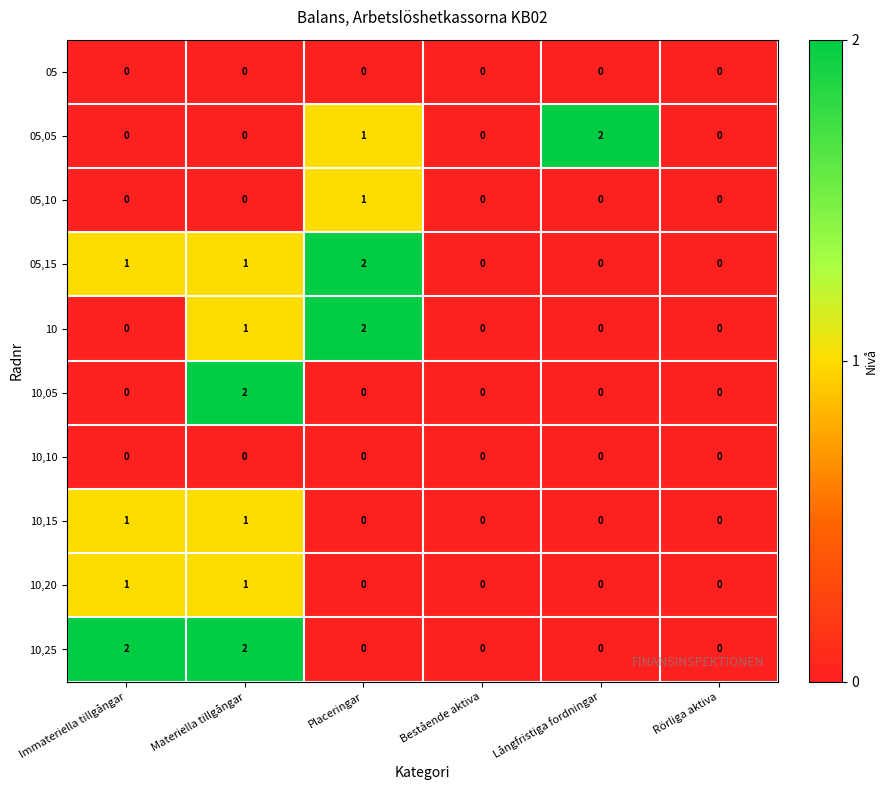

What is the total value across all series at Immateriella tillgångar?

5